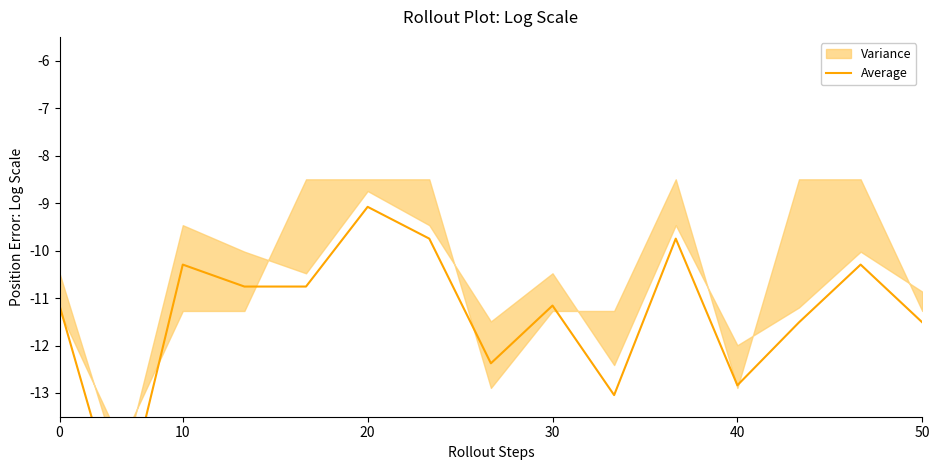

What is the difference between the maximum and minimum values?

6.6